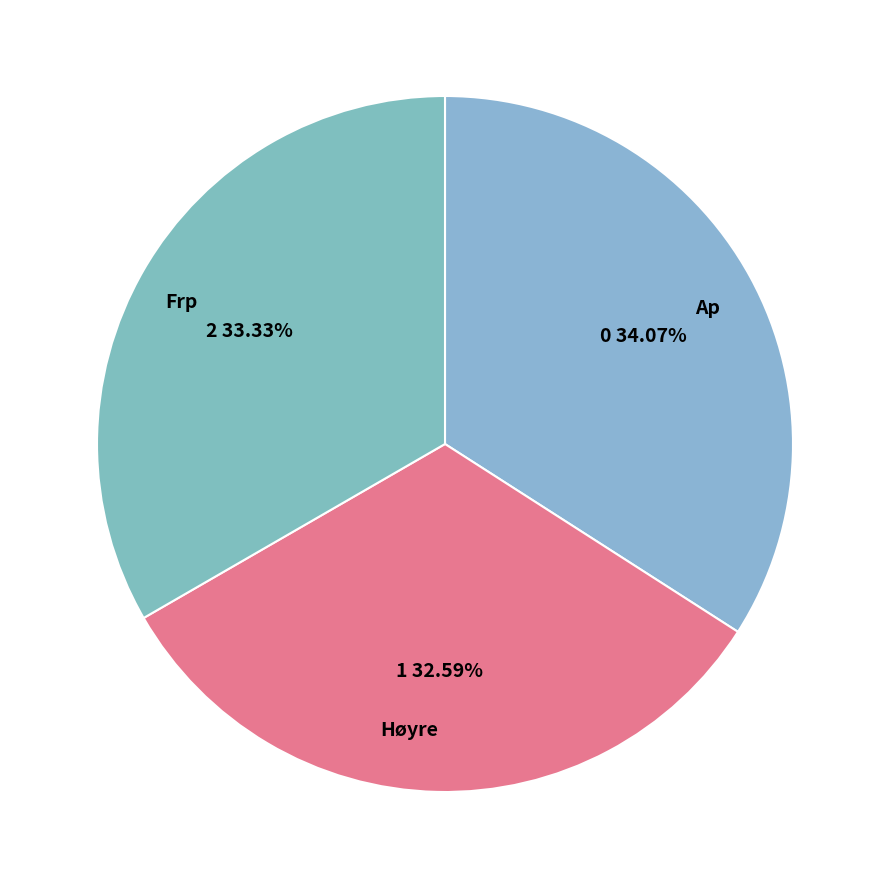

Which category has the biggest portion of the pie?

Ap